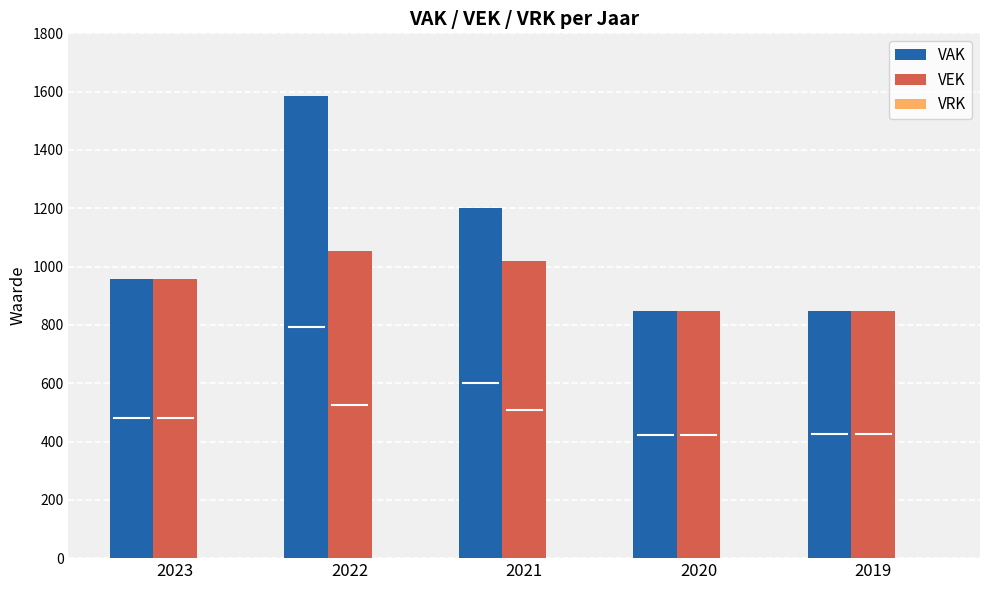

What is the greatest value displayed?

1584